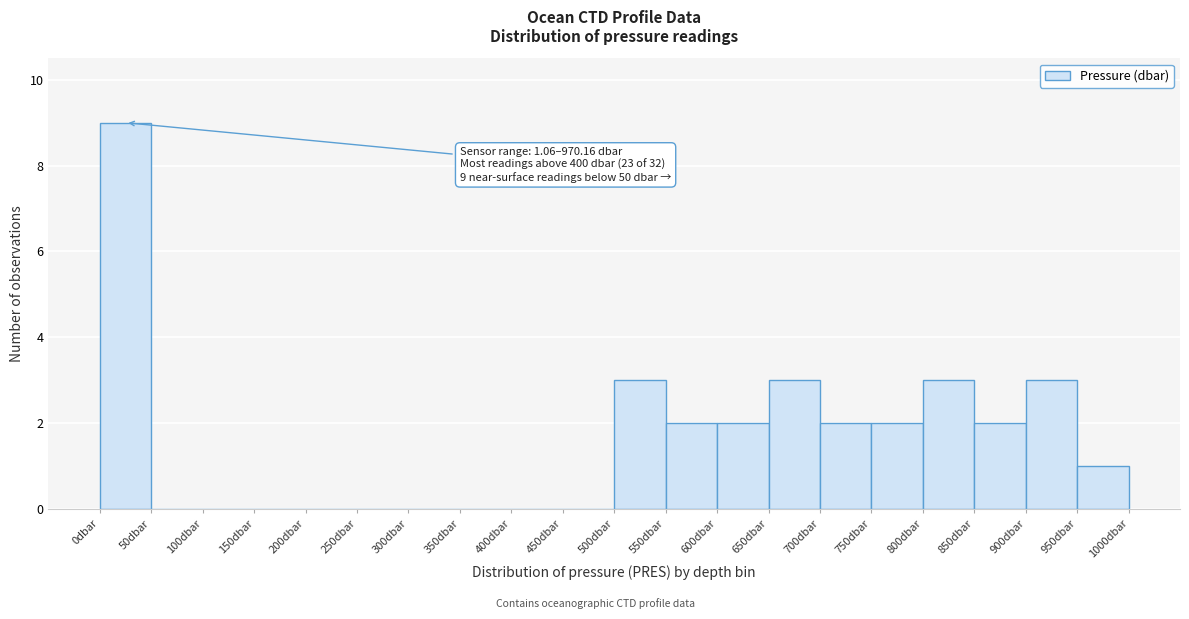

Over which range of the x-axis is the bar tallest?

0 to 50